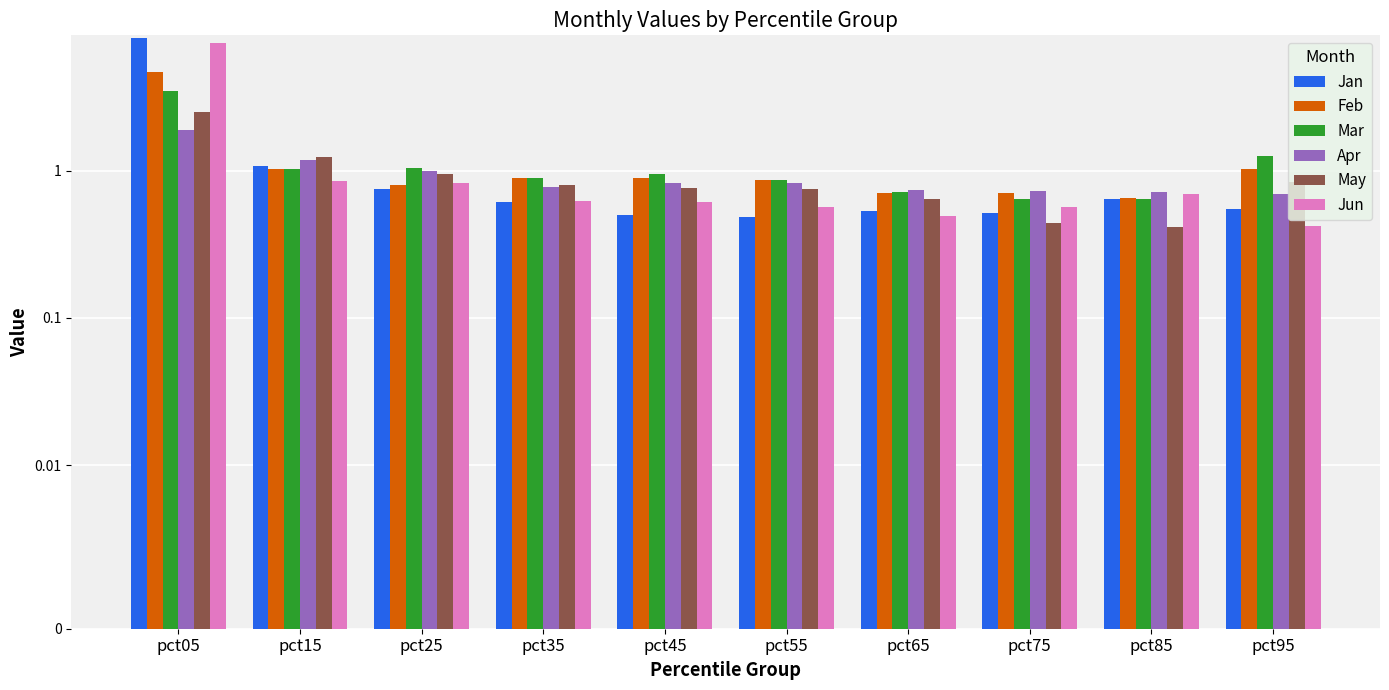

Read the May value at pct05.

2.5